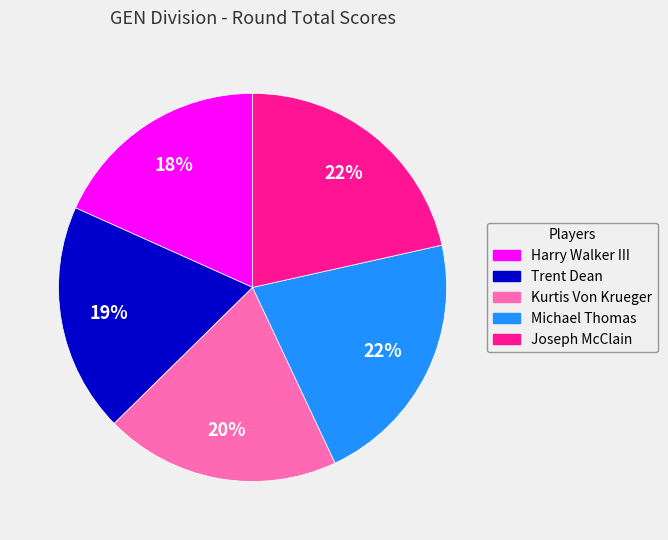

Is there a majority slice in this chart?

No